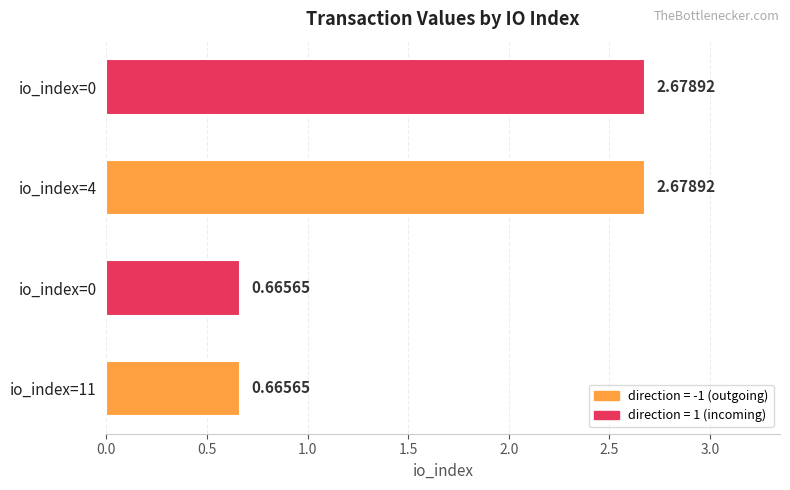

Are the bars horizontal?

Yes